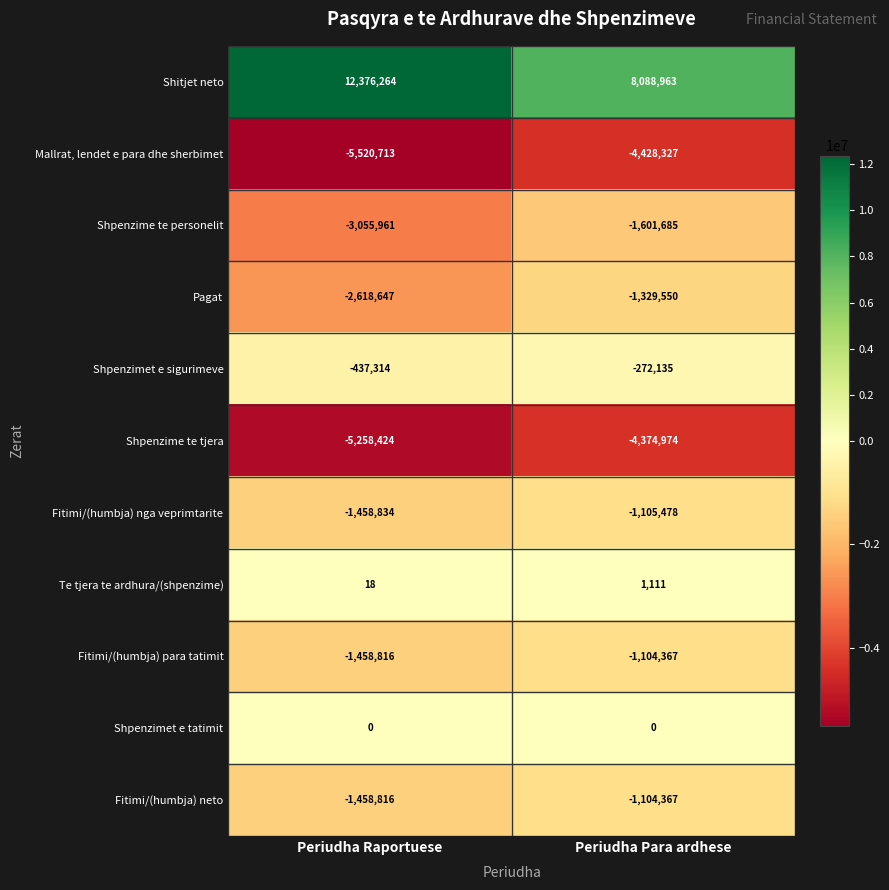

Reading right to left, transcribe all the data shown in this chart.

Shitjet neto: Periudha Para ardhese=8088963	Periudha Raportuese=12376264
Mallrat, lendet e para dhe sherbimet: Periudha Para ardhese=-4428327	Periudha Raportuese=-5520713
Shpenzime te personelit: Periudha Para ardhese=-1601685	Periudha Raportuese=-3055961
Pagat: Periudha Para ardhese=-1329550	Periudha Raportuese=-2618647
Shpenzimet e sigurimeve: Periudha Para ardhese=-272135	Periudha Raportuese=-437314
Shpenzime te tjera: Periudha Para ardhese=-4374974	Periudha Raportuese=-5258424
Fitimi/(humbja) nga veprimtarite: Periudha Para ardhese=-1105478	Periudha Raportuese=-1458834
Te tjera te ardhura/(shpenzime): Periudha Para ardhese=1111	Periudha Raportuese=18
Fitimi/(humbja) para tatimit: Periudha Para ardhese=-1104367	Periudha Raportuese=-1458816
Shpenzimet e tatimit: Periudha Para ardhese=0	Periudha Raportuese=0
Fitimi/(humbja) neto: Periudha Para ardhese=-1104367	Periudha Raportuese=-1458816